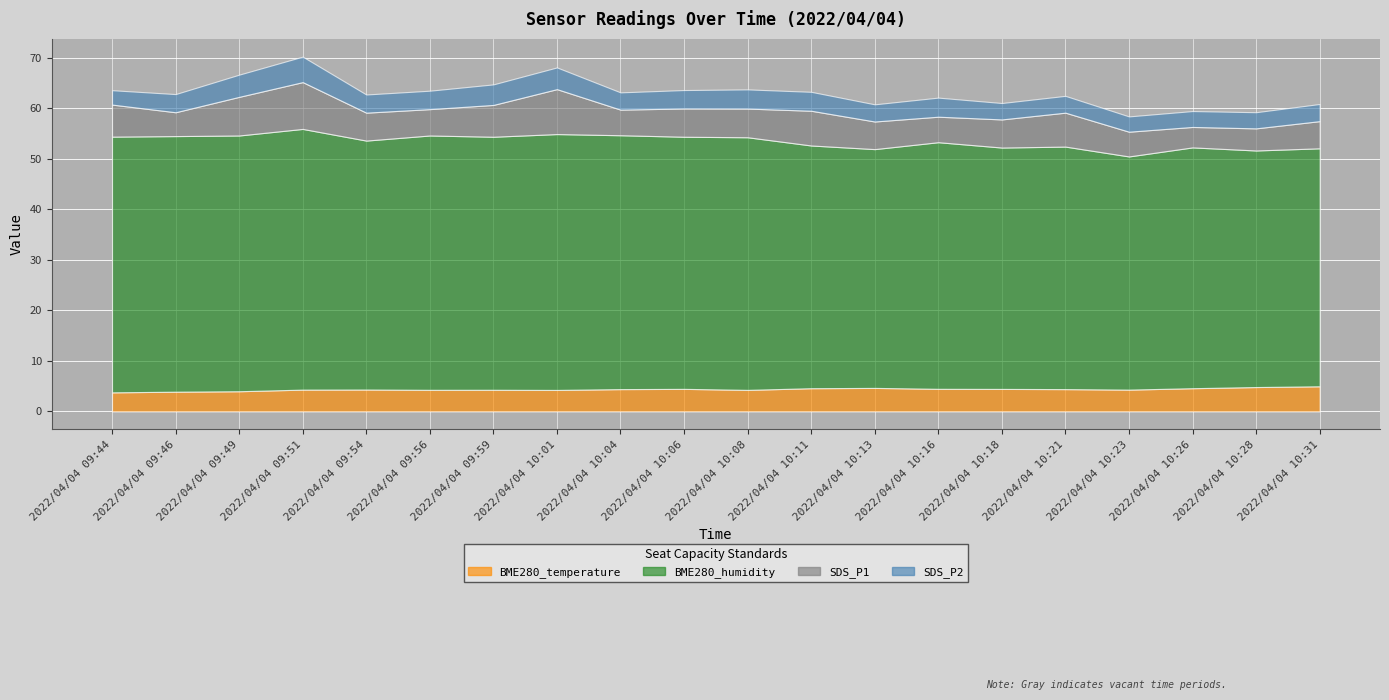

Reading right to left, list all the values displayed in this chart.

BME280_temperature: 5.0	4.8	4.6	4.3	4.4	4.5	4.5	4.7	4.6	4.3	4.5	4.4	4.3	4.3	4.3	4.3	4.3	4.0	3.9	3.8
BME280_humidity: 47.1	46.9	47.7	46.2	48.0	47.8	48.8	47.3	48.1	50.0	49.9	50.3	50.7	50.1	50.4	49.3	51.6	50.6	50.6	50.6
SDS_P1: 5.4	4.4	4.0	4.9	6.7	5.6	5.0	5.5	6.9	5.7	5.6	5.1	8.9	6.3	5.2	5.5	9.3	7.7	4.7	6.3
SDS_P2: 3.4	3.2	3.1	3.0	3.3	3.2	3.8	3.4	3.8	3.8	3.6	3.4	4.3	4.1	3.6	3.6	5.0	4.4	3.6	2.9